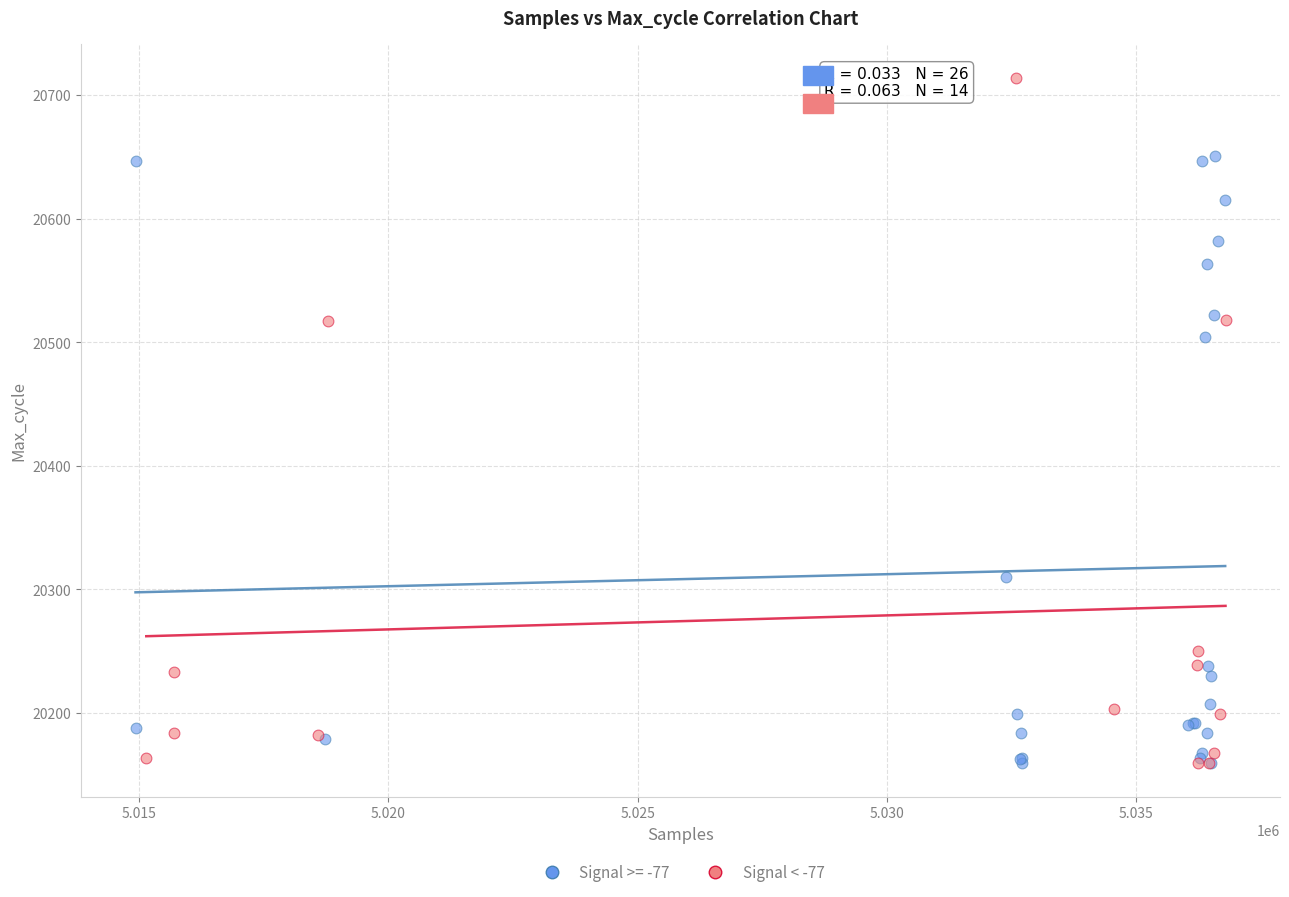

Which series has the largest Y range (max minus min)?

Signal < -77